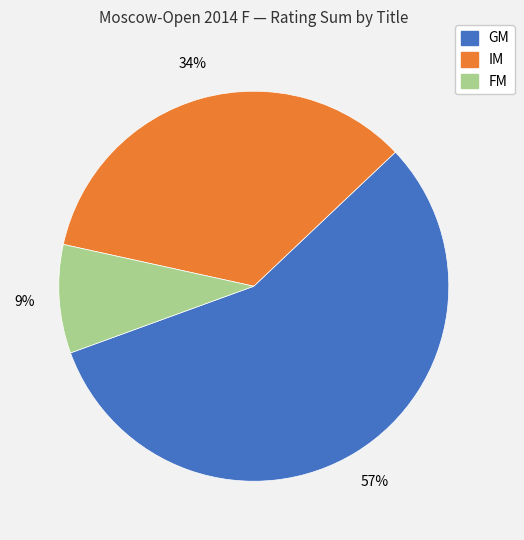

Does any single category account for the majority?

Yes